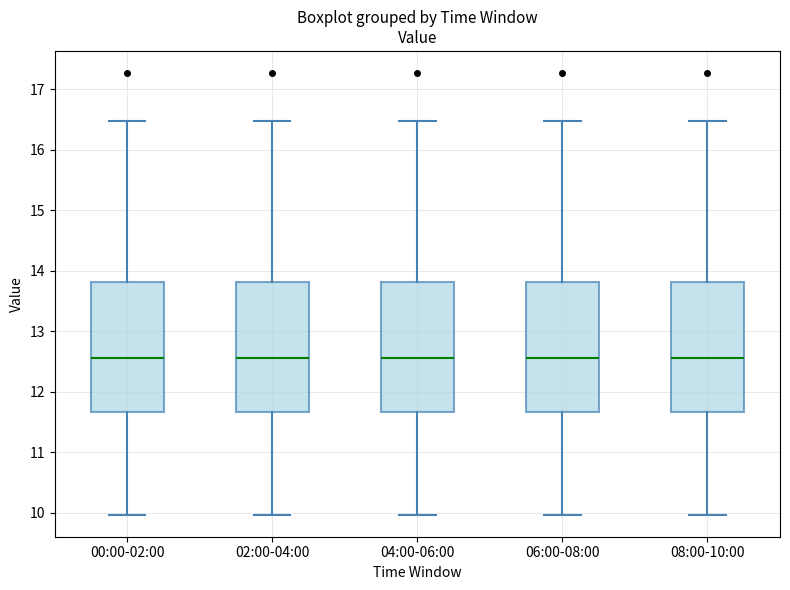

Where does the upper whisker of the box for 08:00-10:00 end on the y-axis? The values are not printed on the chart, so give them approximately, as read against the axis.

16.5